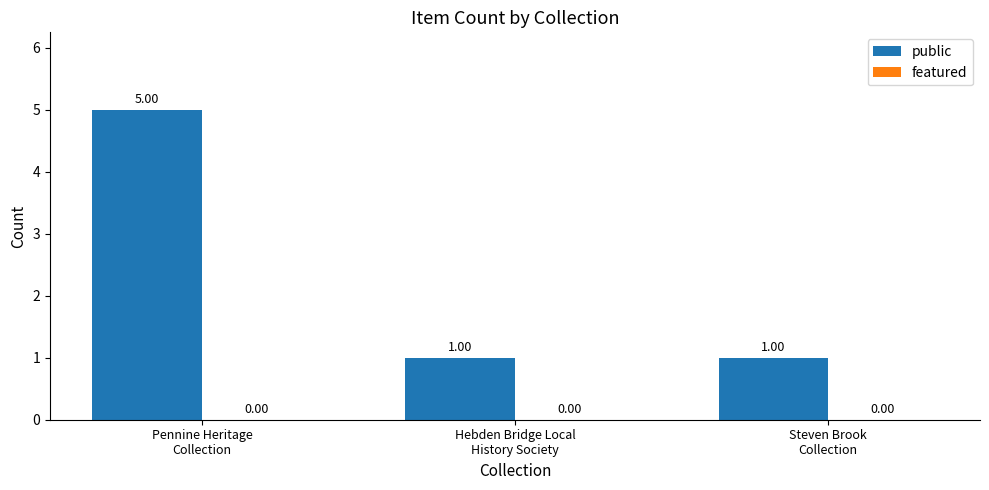

What is the sum of all values?

7